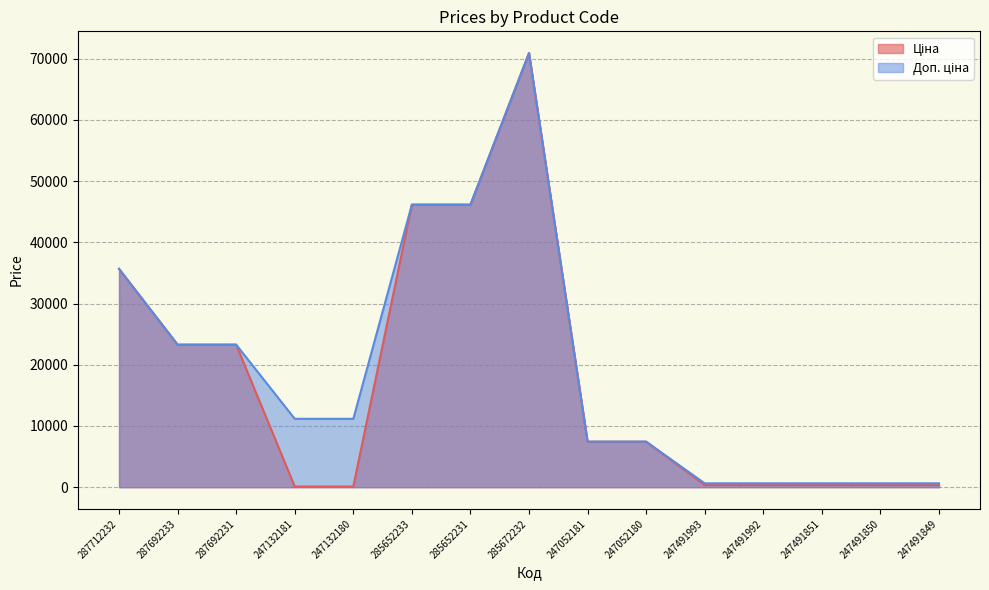

The value of Ціна at 247491849 is 110.9. True or false?

False